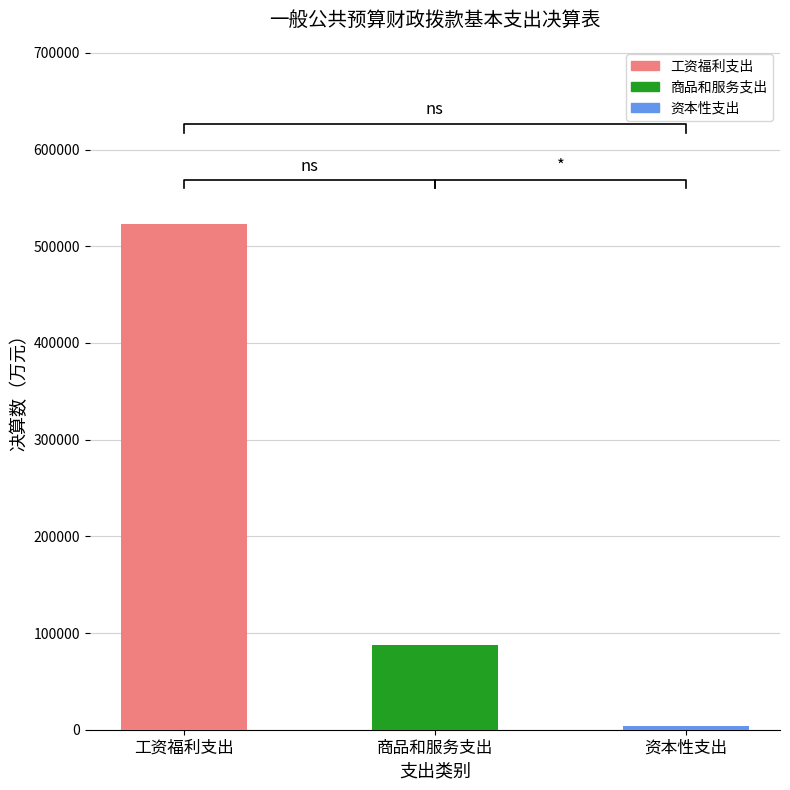

What is the label of the 1st bar from the right?

资本性支出